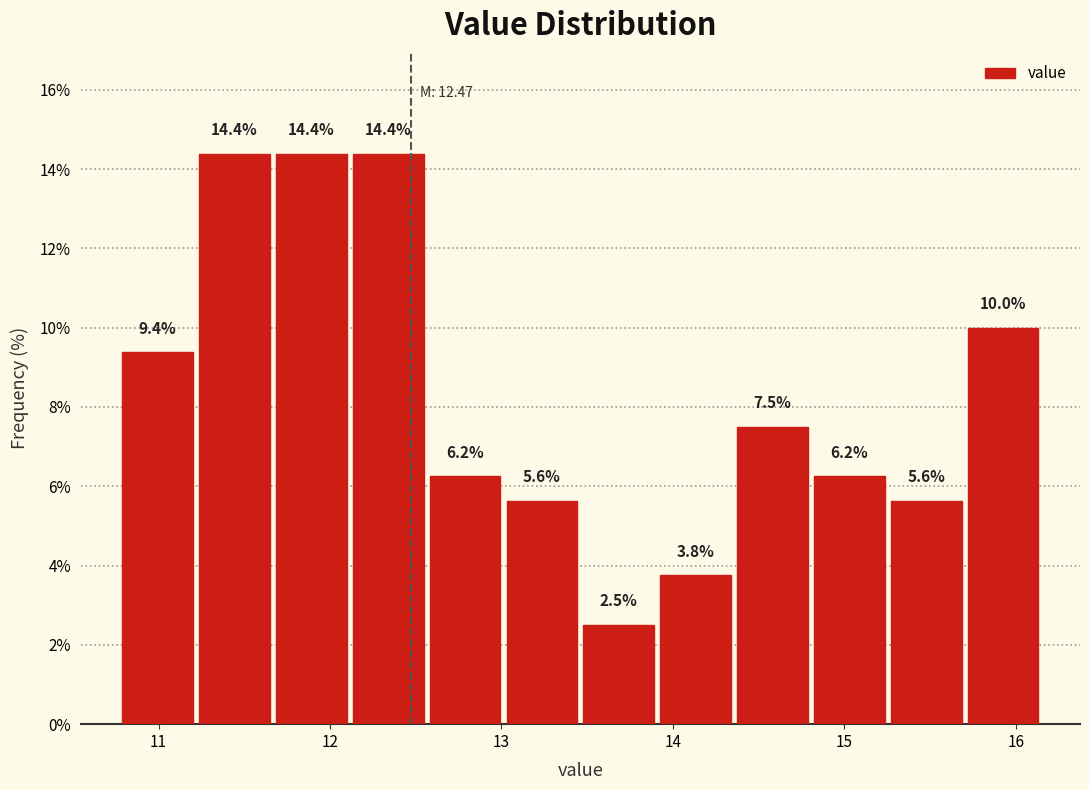

Reading left to right, transcribe this chart: for each bar, give the range it covers on the x-axis and its height. The bar edges are not printed on the chart, so give them approximately, as read against the axis.

10.8 to 11.2: 9.4
11.2 to 11.7: 14.4
11.7 to 12.1: 14.4
12.1 to 12.6: 14.4
12.6 to 13.0: 6.2
13.0 to 13.5: 5.6
13.5 to 13.9: 2.5
13.9 to 14.4: 3.8
14.4 to 14.8: 7.5
14.8 to 15.3: 6.2
15.3 to 15.7: 5.6
15.7 to 16.2: 10.0